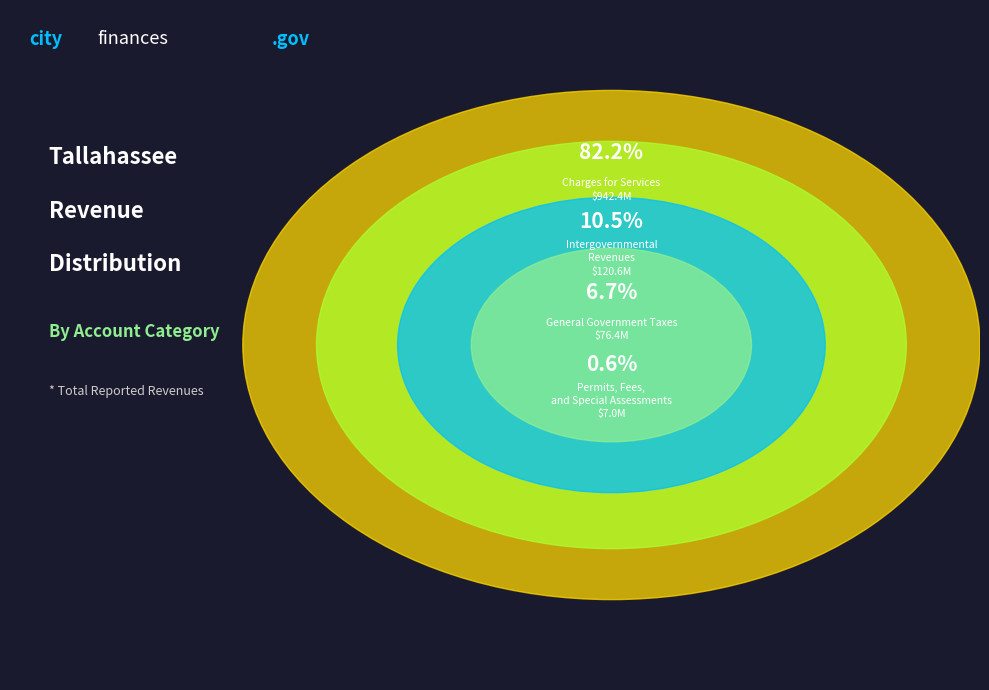

What is the total percentage of General Government Taxes and Permits, Fees, and Special Assessments?

7.3%